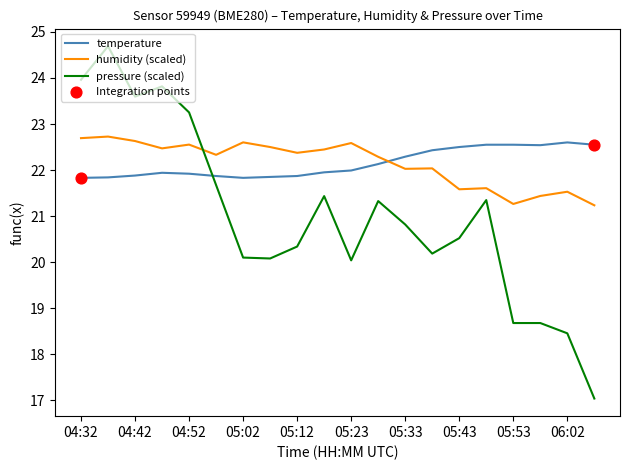

Which series has the largest range (max minus min)?

pressure (scaled)